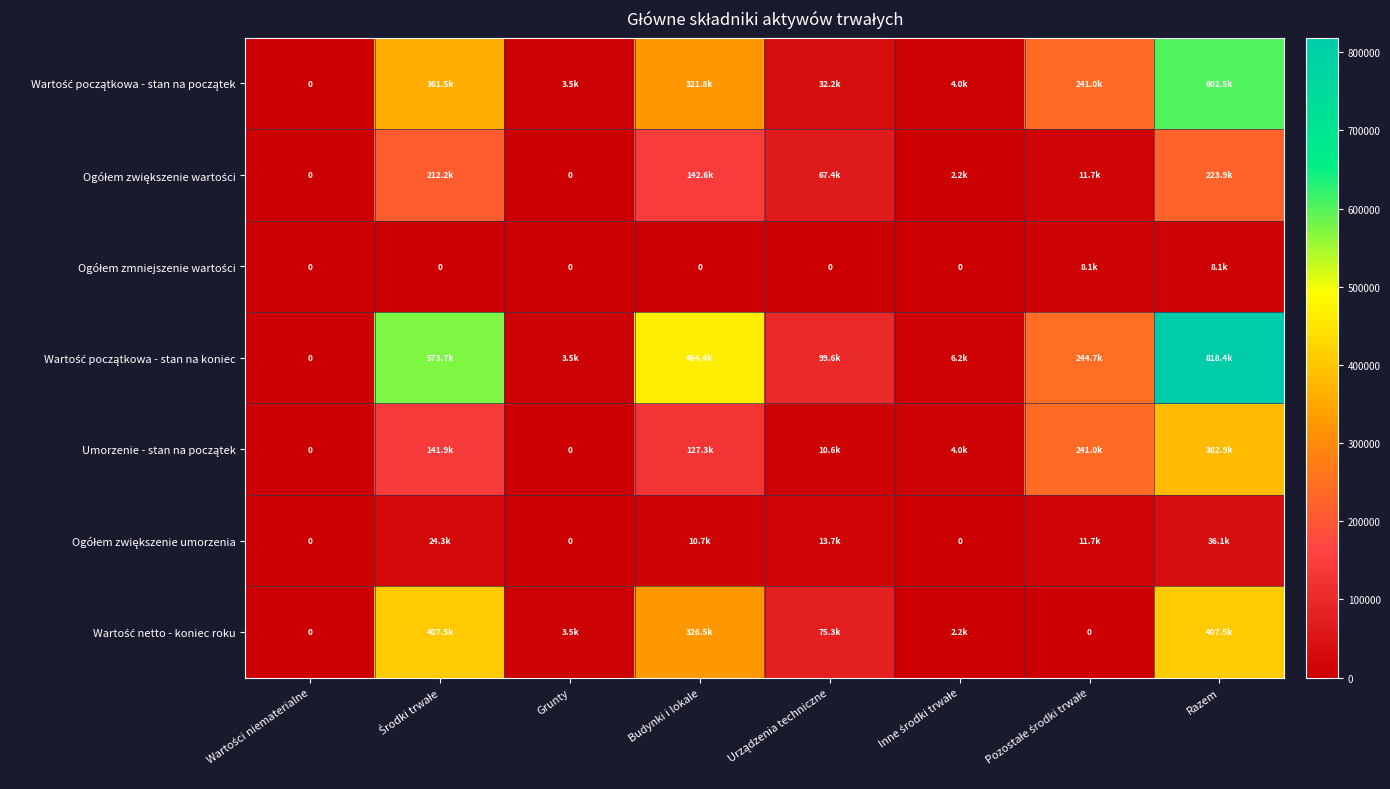

How many values in the Wartość początkowa - stan na początek series are below 241007?

4